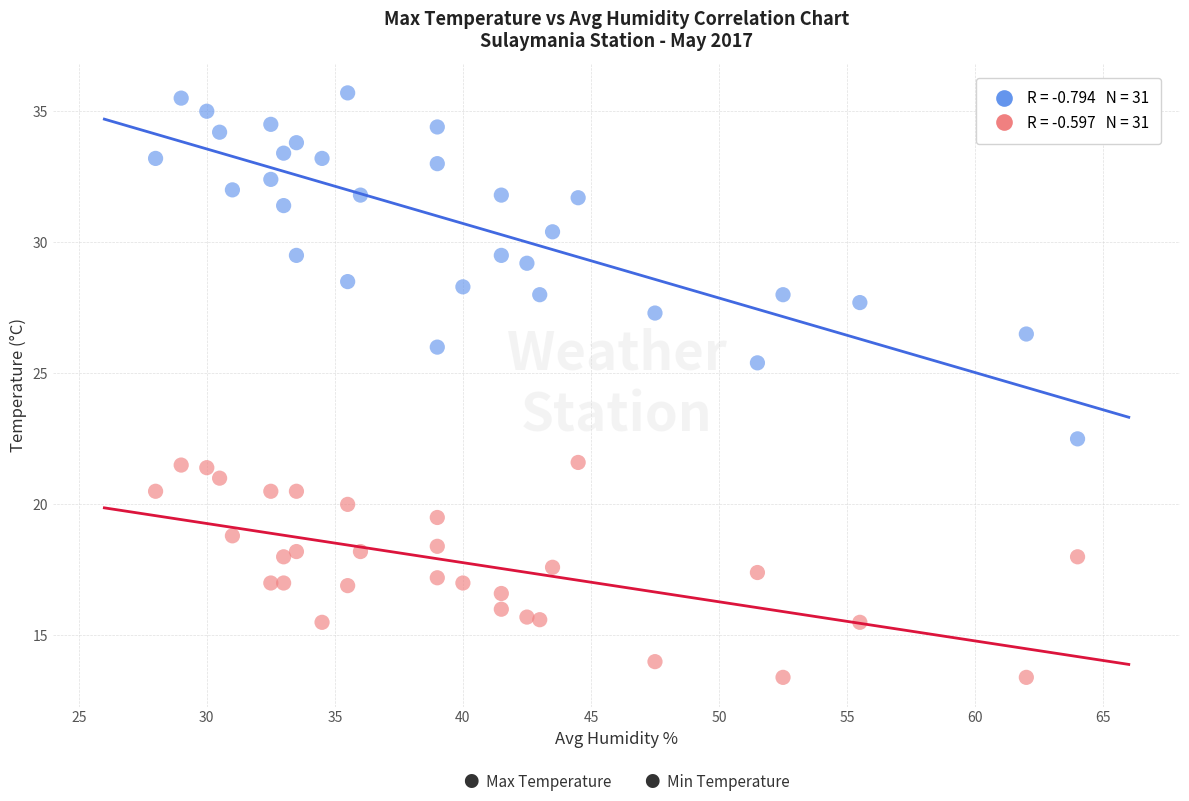

Across all data points, what is the range of Y values (max minus min)?

22.3